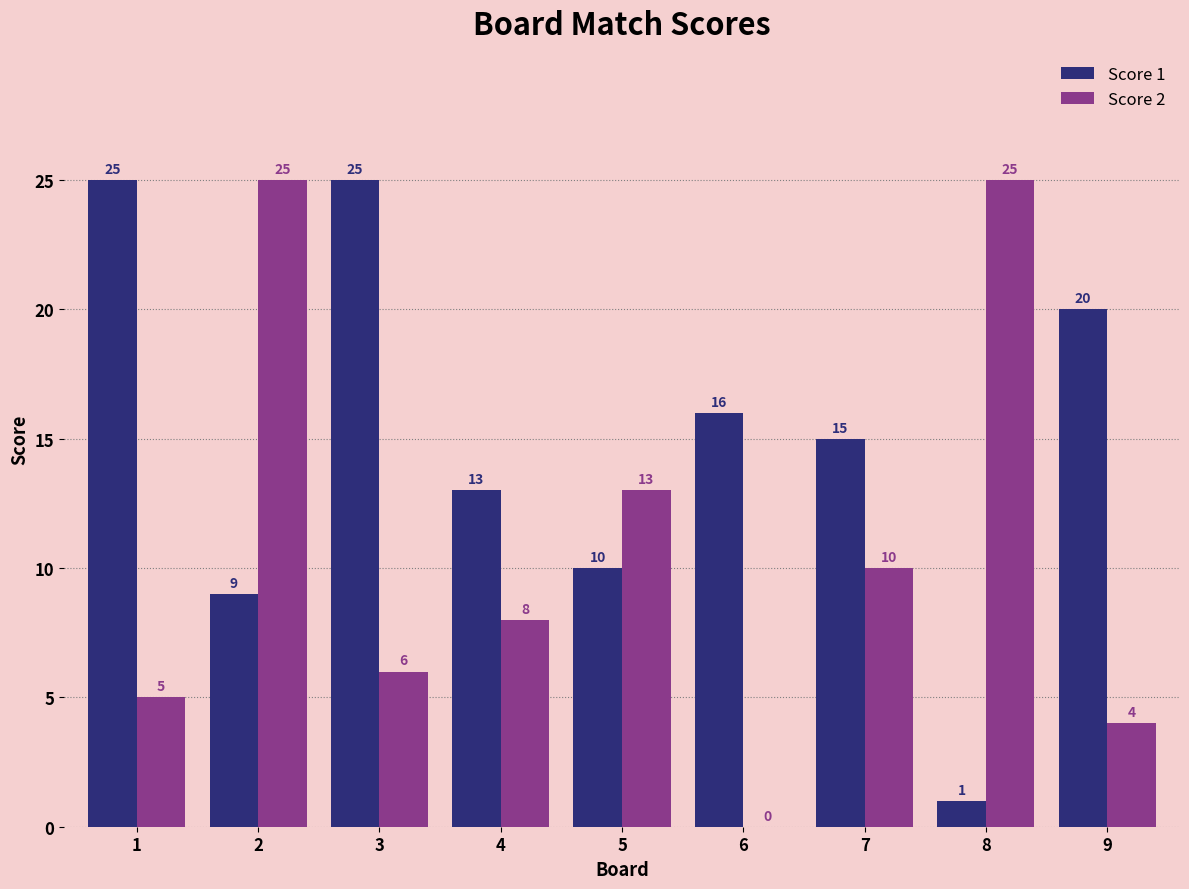

Where is Score 1 nearest to the value 13?

4